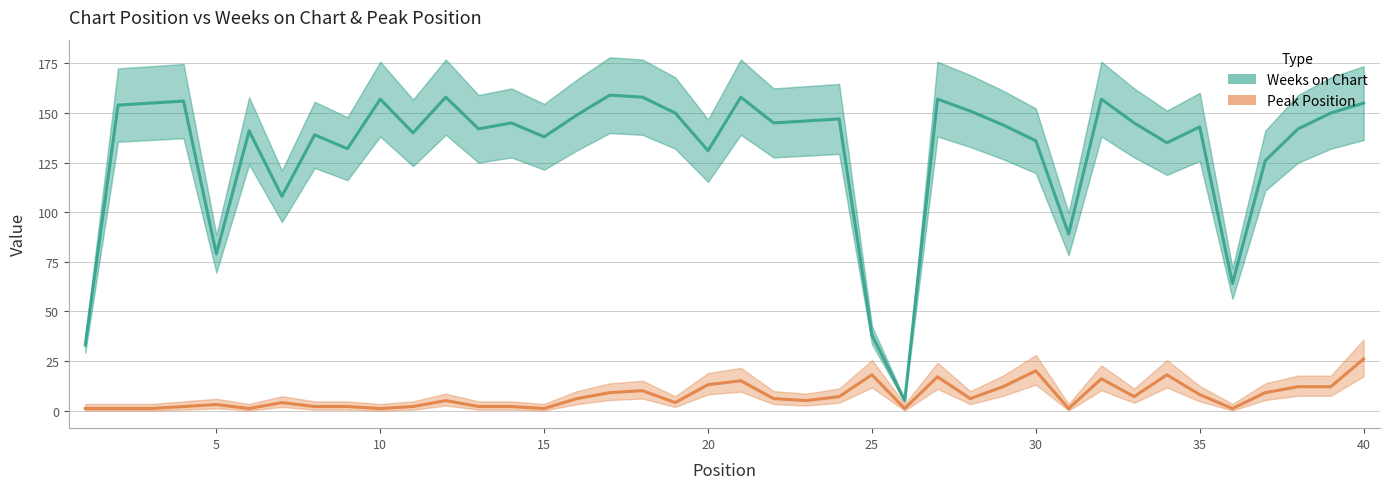

In Peak Position, how many points are lower than both neighbors (excluding endpoints)?

10